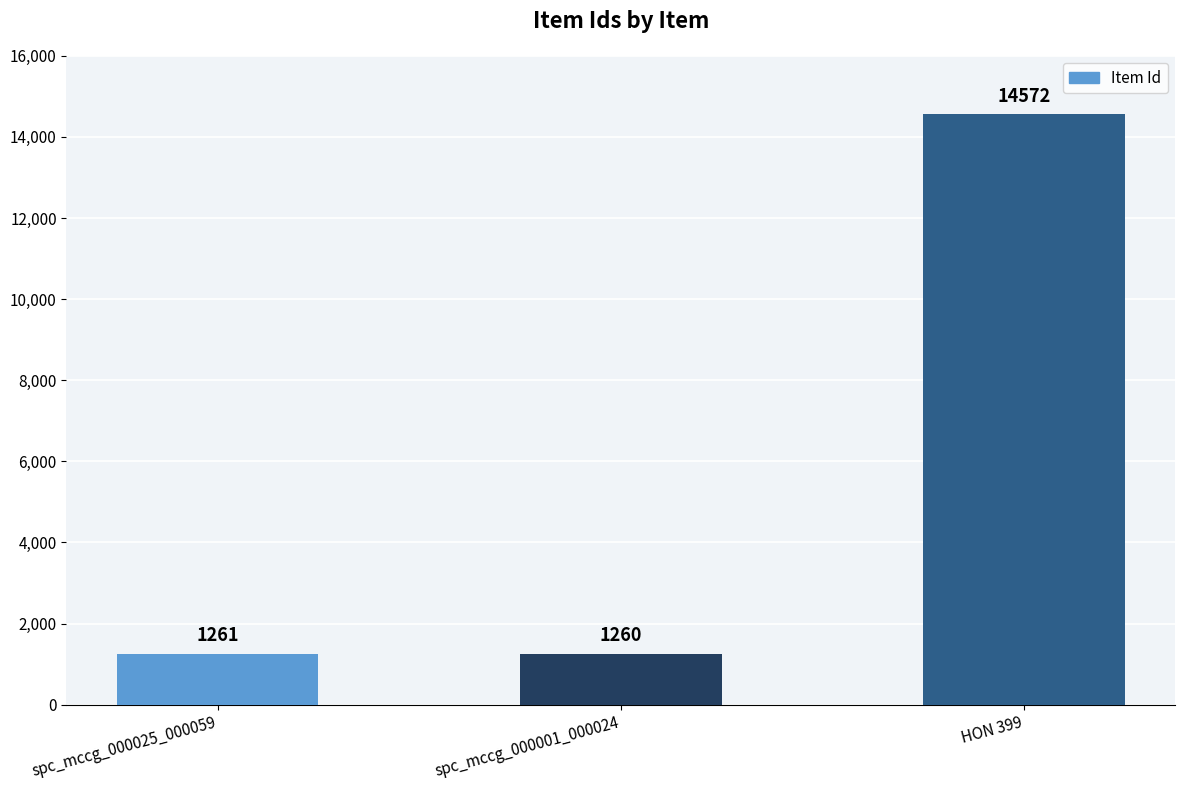

The chart shows a value of 1260 at spc_mccg_000001_000024. True or false?

True